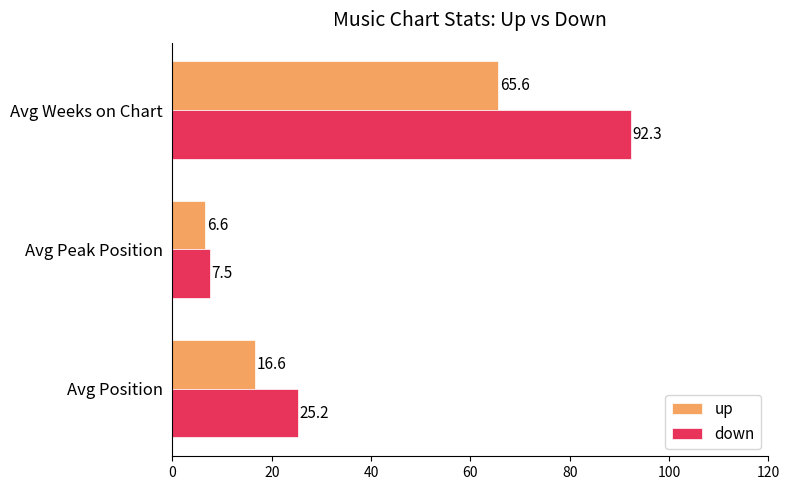

Which category has the highest value in the up series?

Avg Weeks on Chart